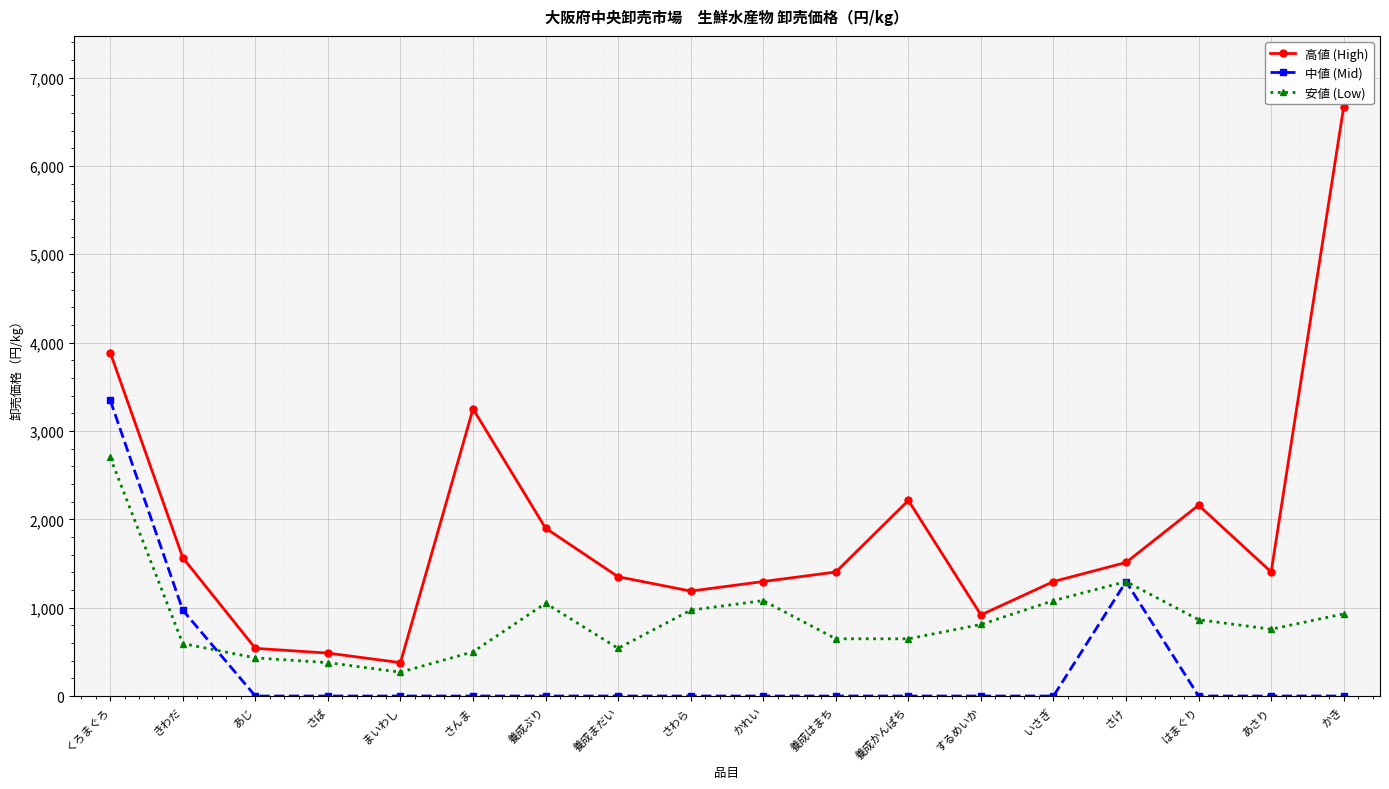

What is the label of the 13th point from the left?

するめいか